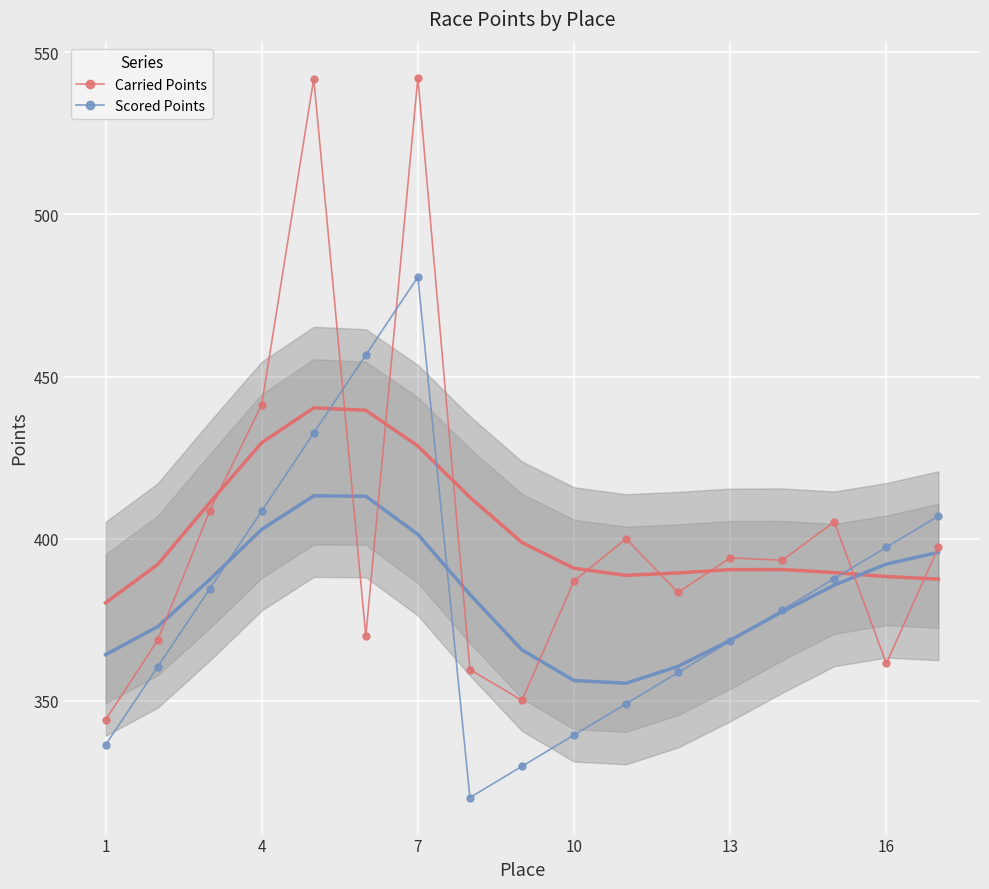

Rank the series by their average value, from lowest to highest.

Scored Points, Carried Points